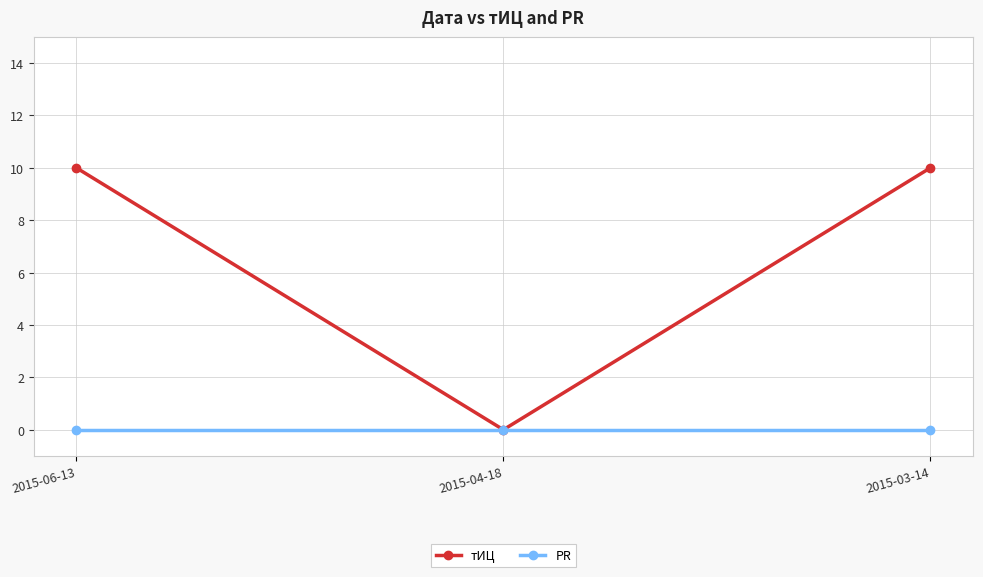

Rank the series by their average value, from lowest to highest.

PR, тИЦ